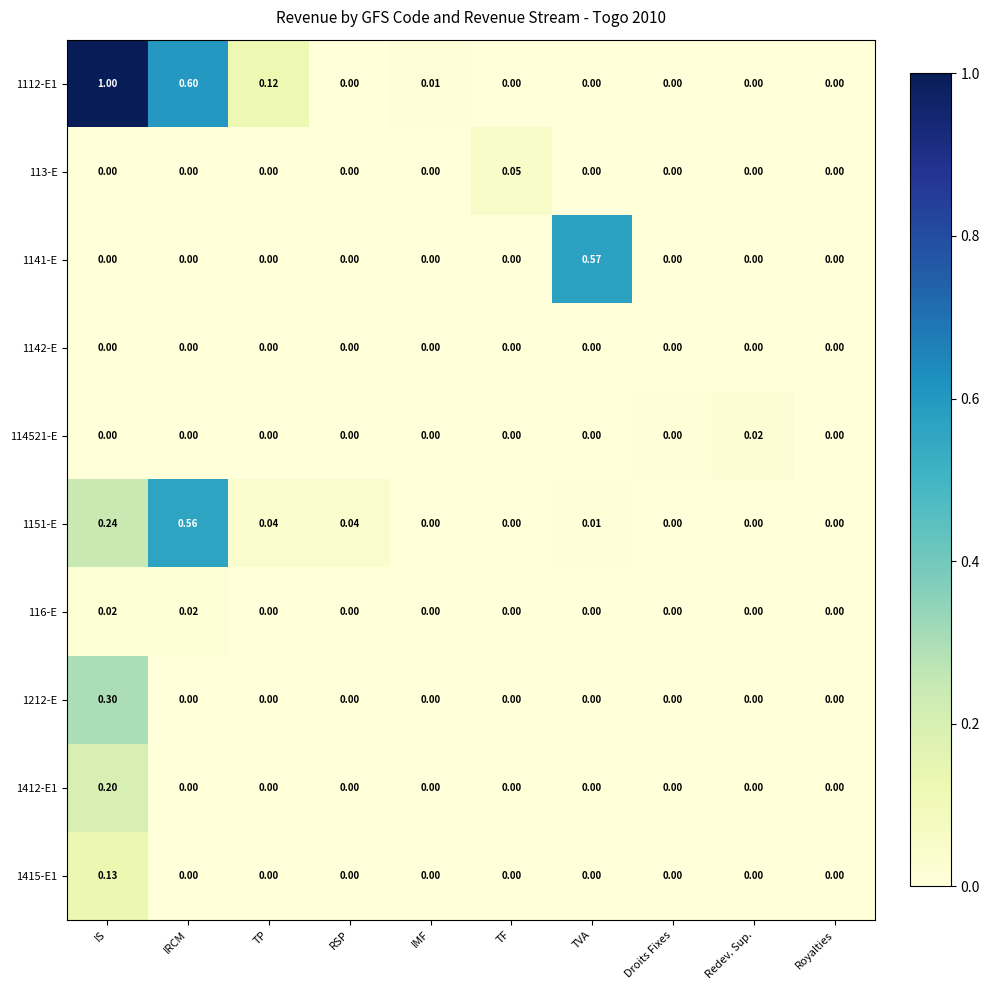

At which category is the sum across all series the highest?

IS